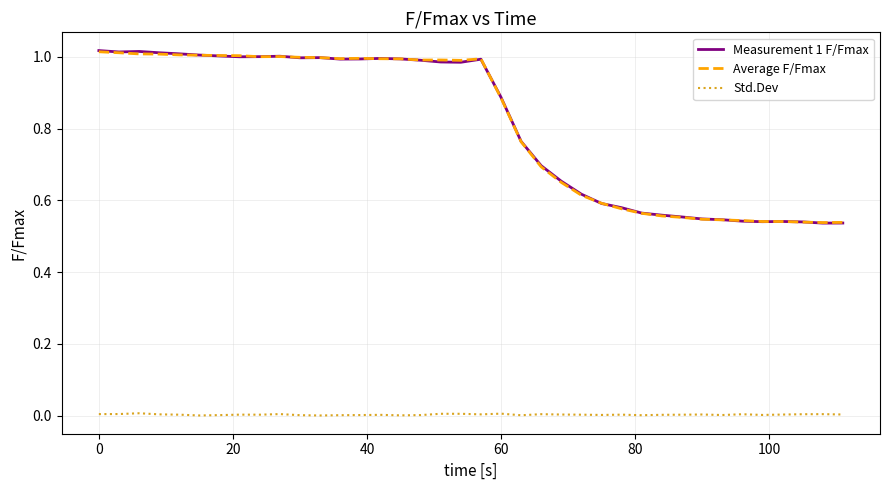

True or false: Std.Dev and Average F/Fmax intersect in this chart.

False